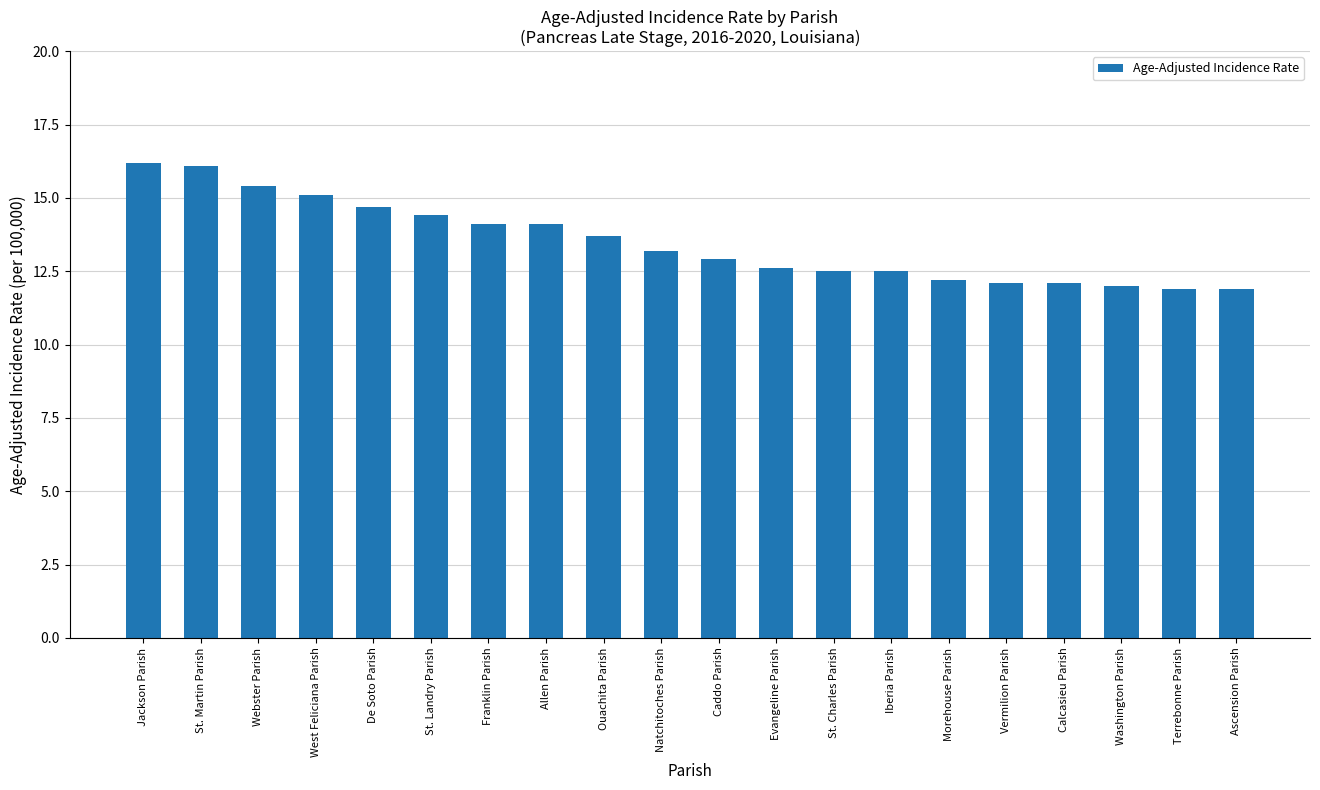

What is the difference between the values at Calcasieu Parish and West Feliciana Parish?

3.0